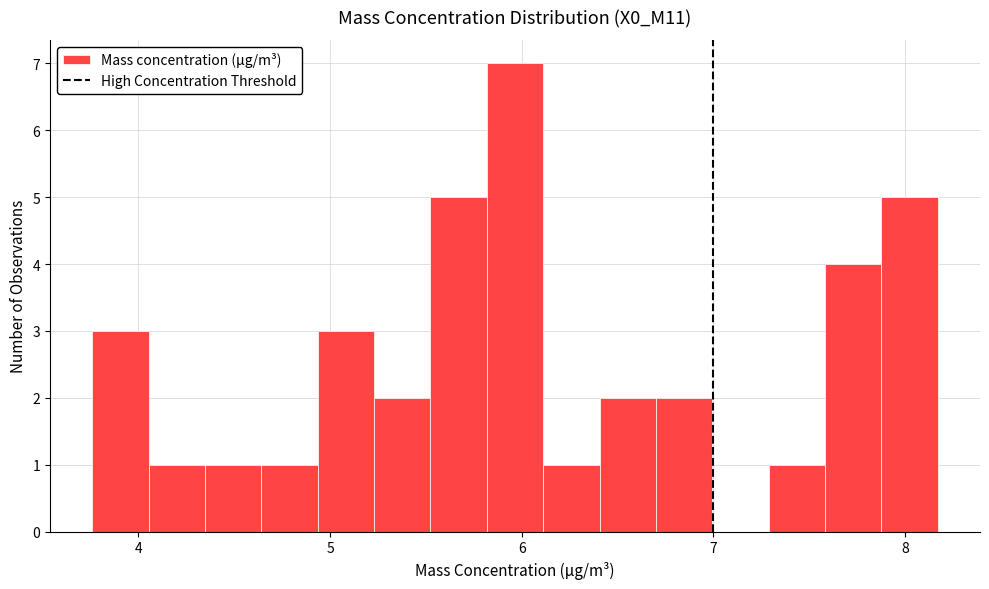

Read against the x-axis, roughly where is the centre of the tallest bar?

6.0